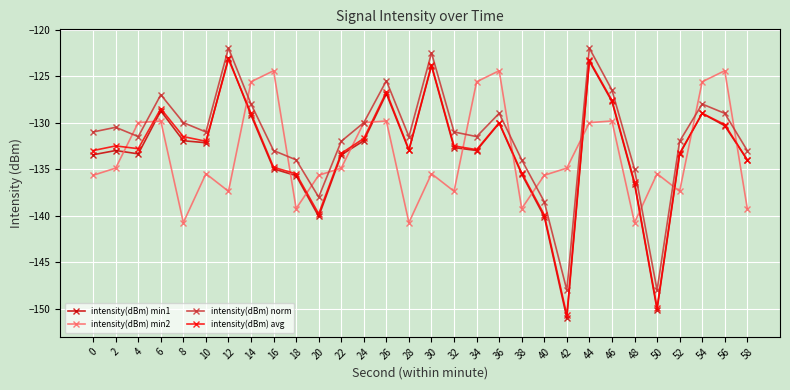

Read the intensity(dBm) min2 value at 10.

-135.5